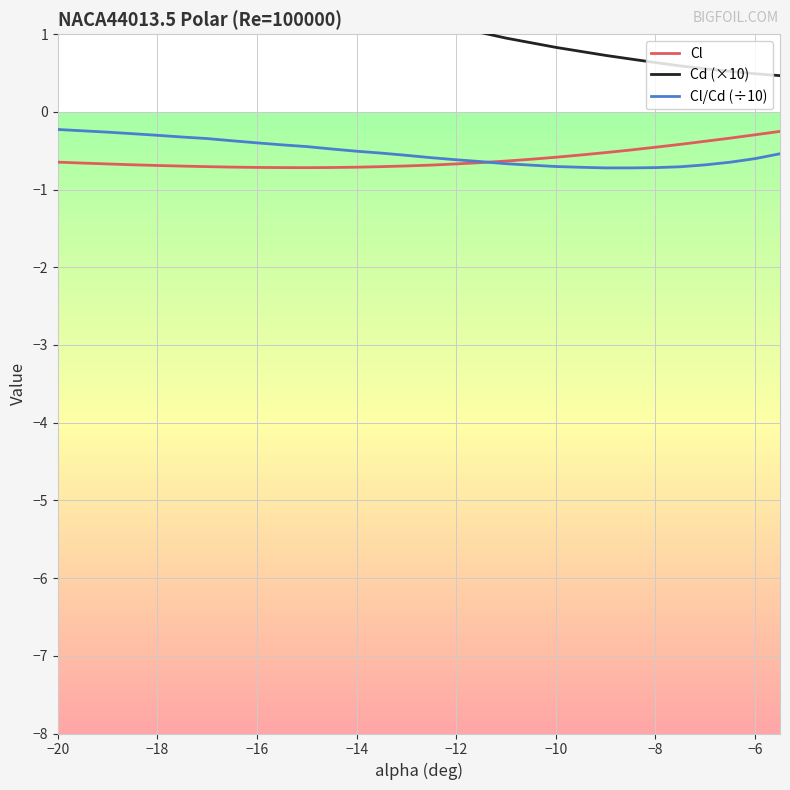

Is it true that Cl/Cd (÷10) equals -0.3 at −6?

False